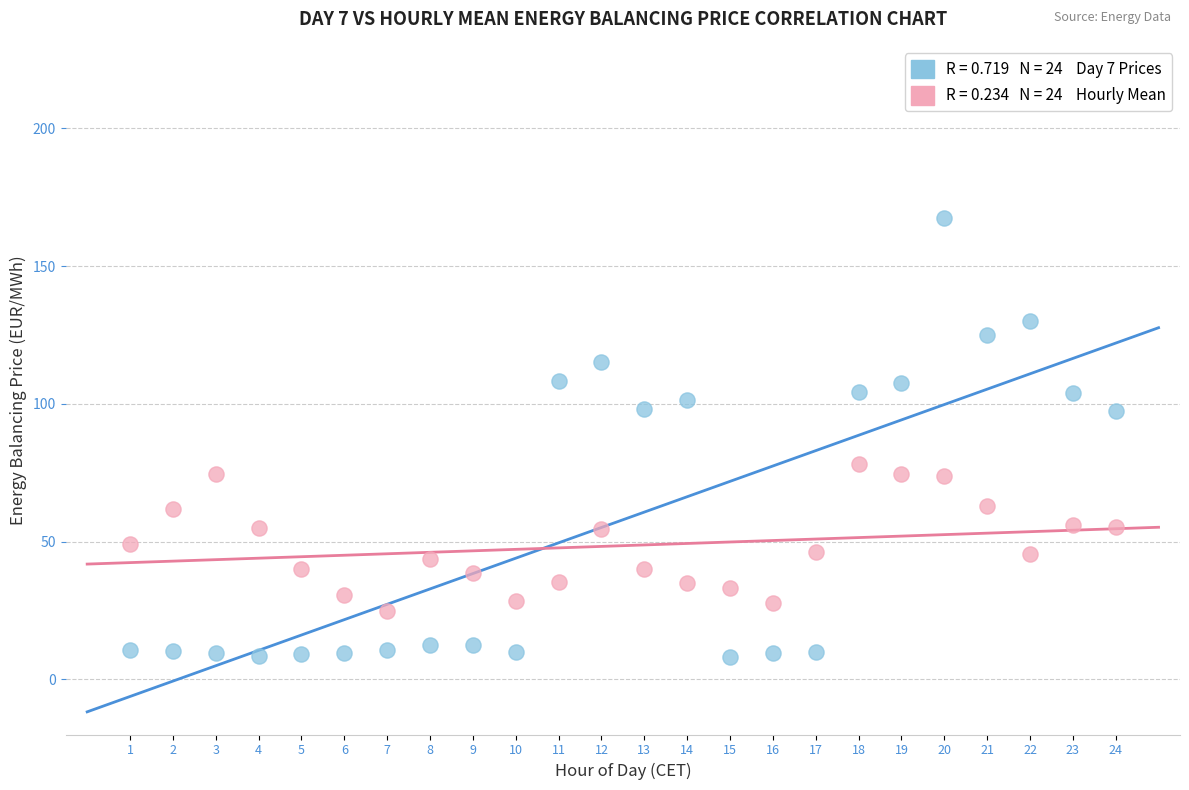

Across all data points, what is the range of Y values (max minus min)?

159.2